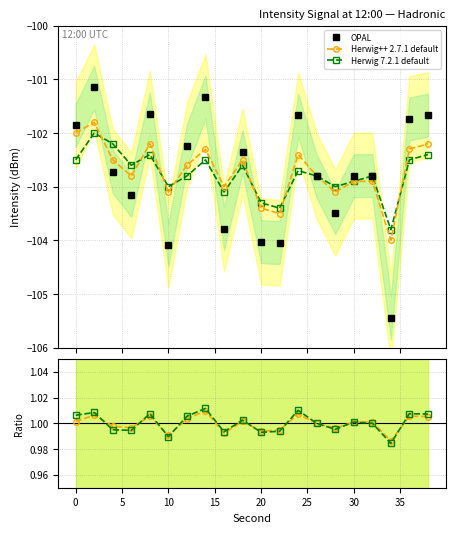

What are all the series names shown in the legend?

OPAL, Herwig++ 2.7.1 default, Herwig 7.2.1 default